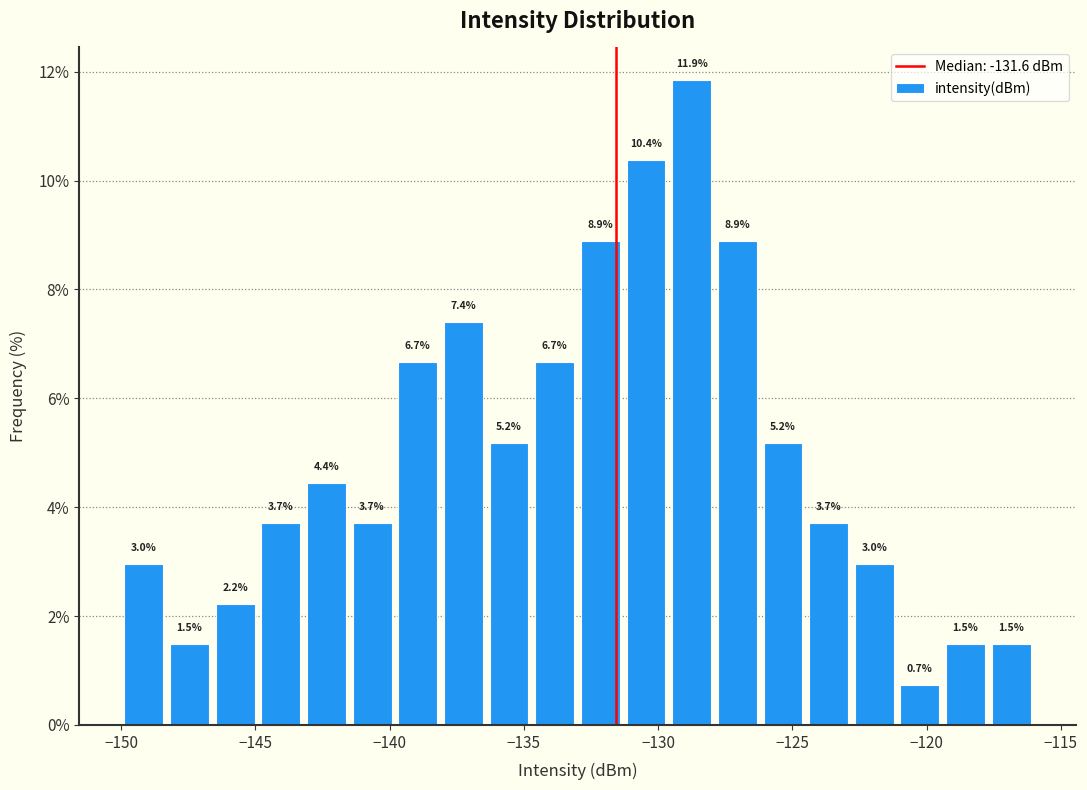

Read against the x-axis, roughly where is the centre of the tallest bar?

-128.5